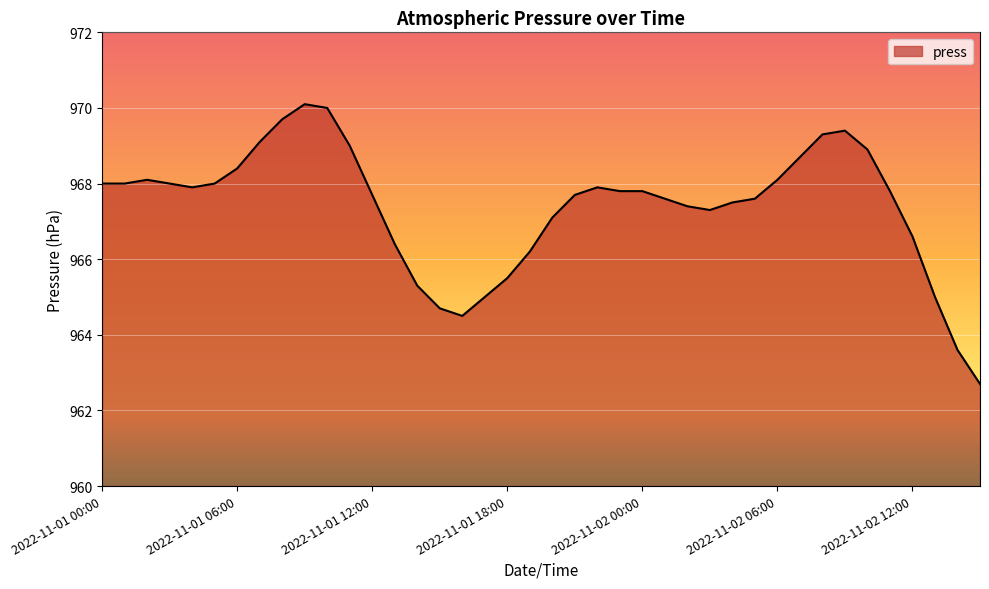

How many lines are shown in the chart?

1